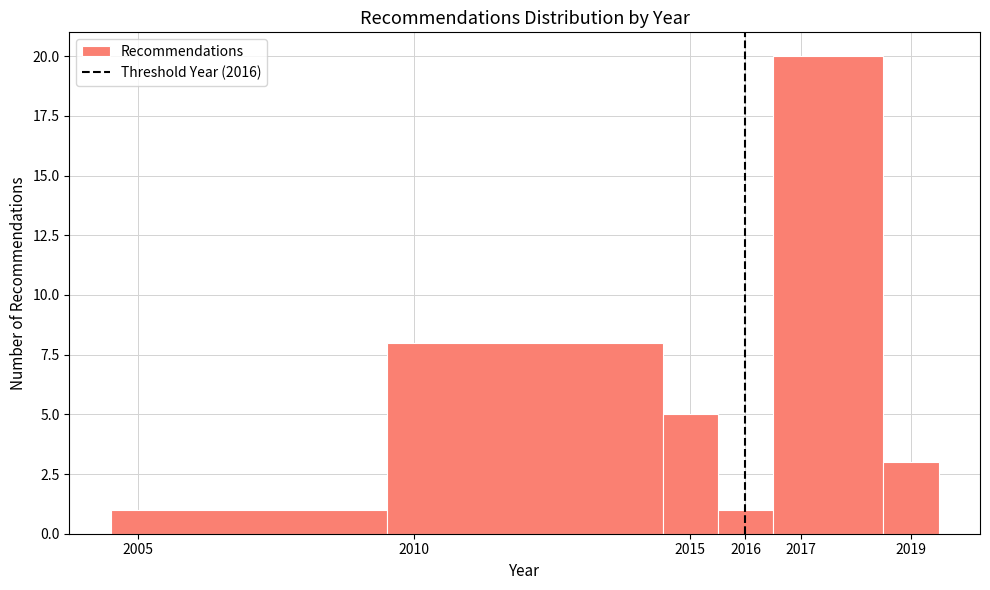

Reading left to right, transcribe this chart: for each bar, give the range it covers on the x-axis and its height. The values are not printed on the chart, so give them approximately, as read against the axis.

2004.5 to 2009.5: 1
2009.5 to 2014.5: 8
2014.5 to 2015.5: 5
2015.5 to 2016.5: 1
2016.5 to 2018.5: 20
2018.5 to 2019.5: 3